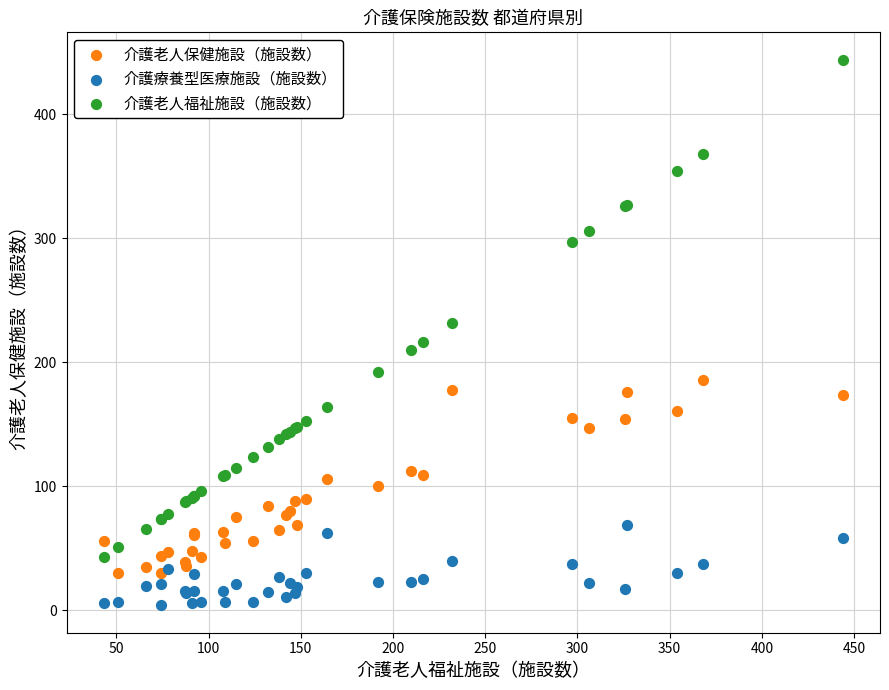

In the 介護老人福祉施設（施設数） series, what Y value is closest to 243?

232